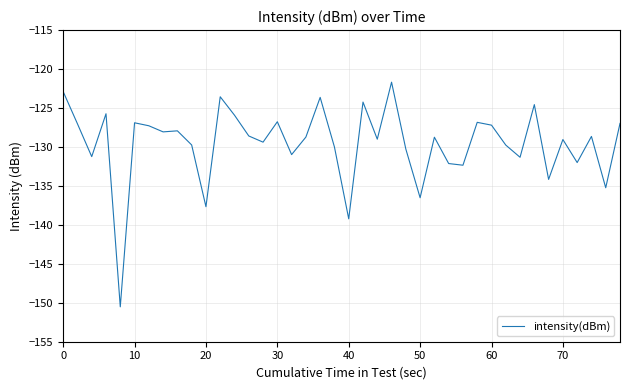

What is the smallest value displayed?

-150.5